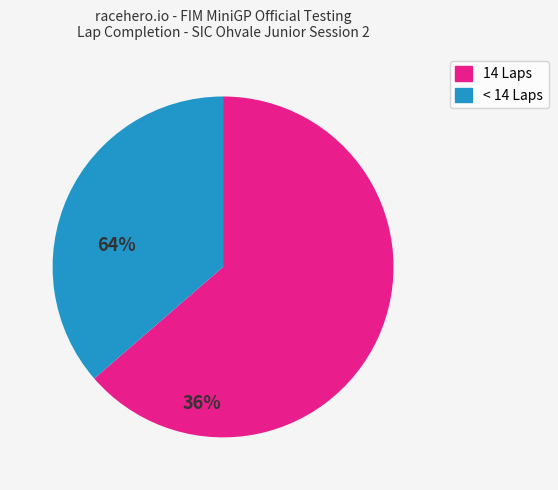

Is there any slice that represents more than half of the pie?

Yes